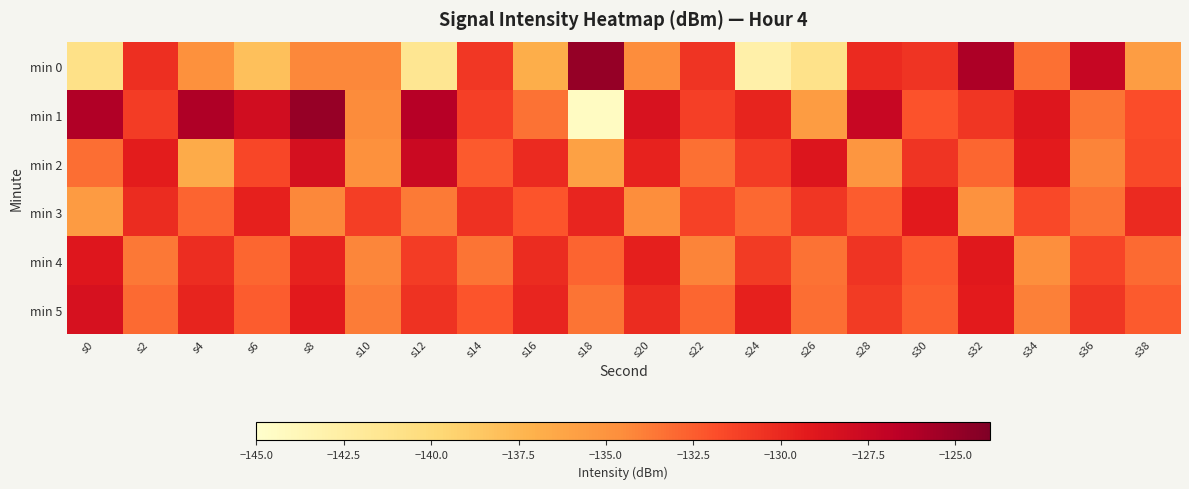

What is the smallest value displayed?

-144.4